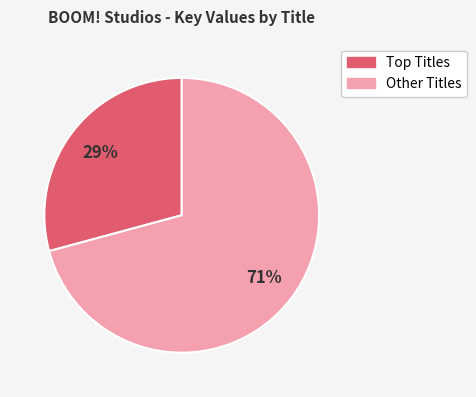

How many segments does this pie chart have?

2